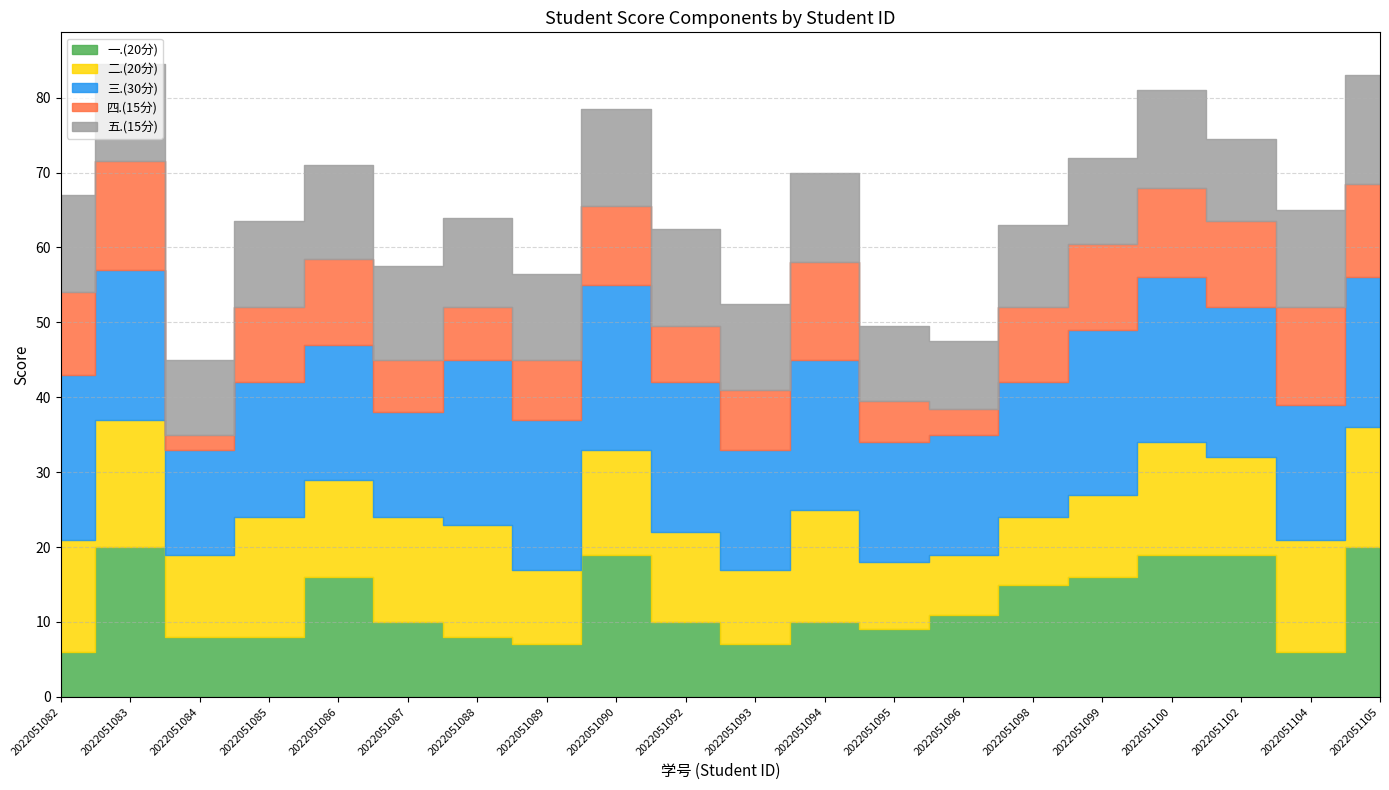

What is the difference between the maximum and minimum values in the 二.(20分) series?

9.0